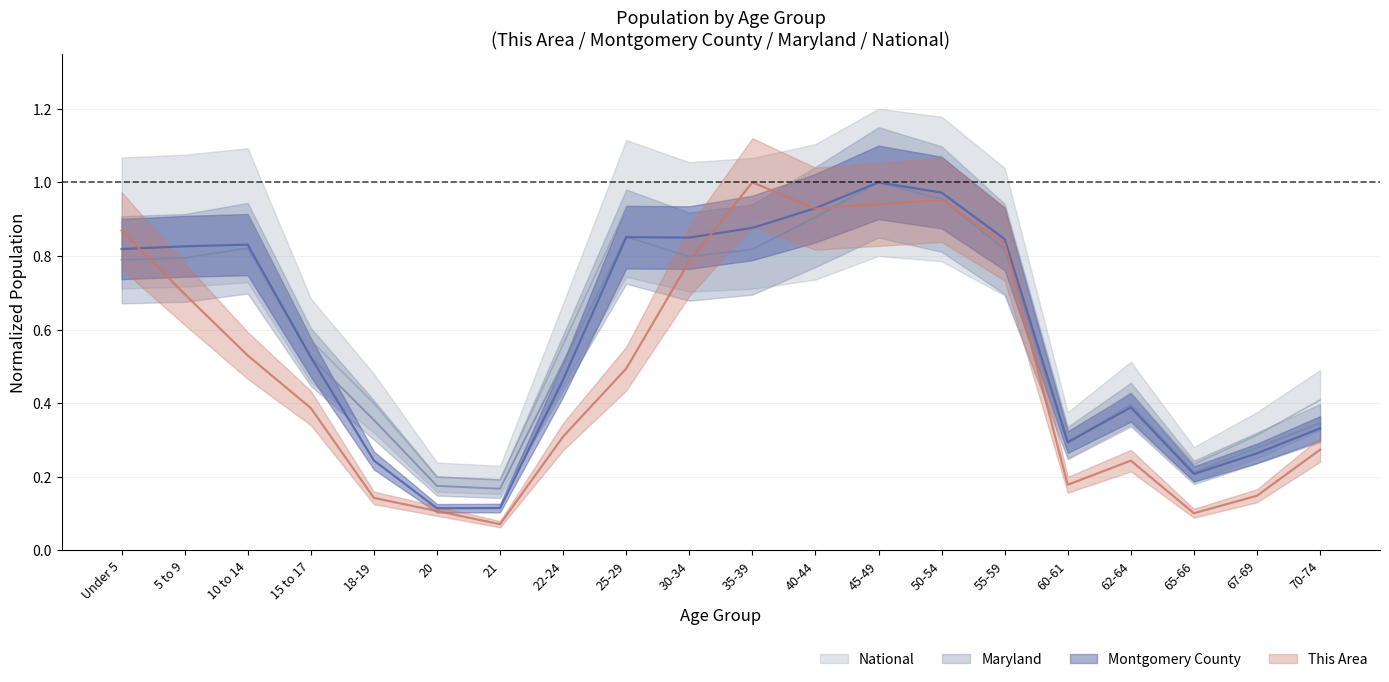

What is the label of the 17th point from the right?

15 to 17